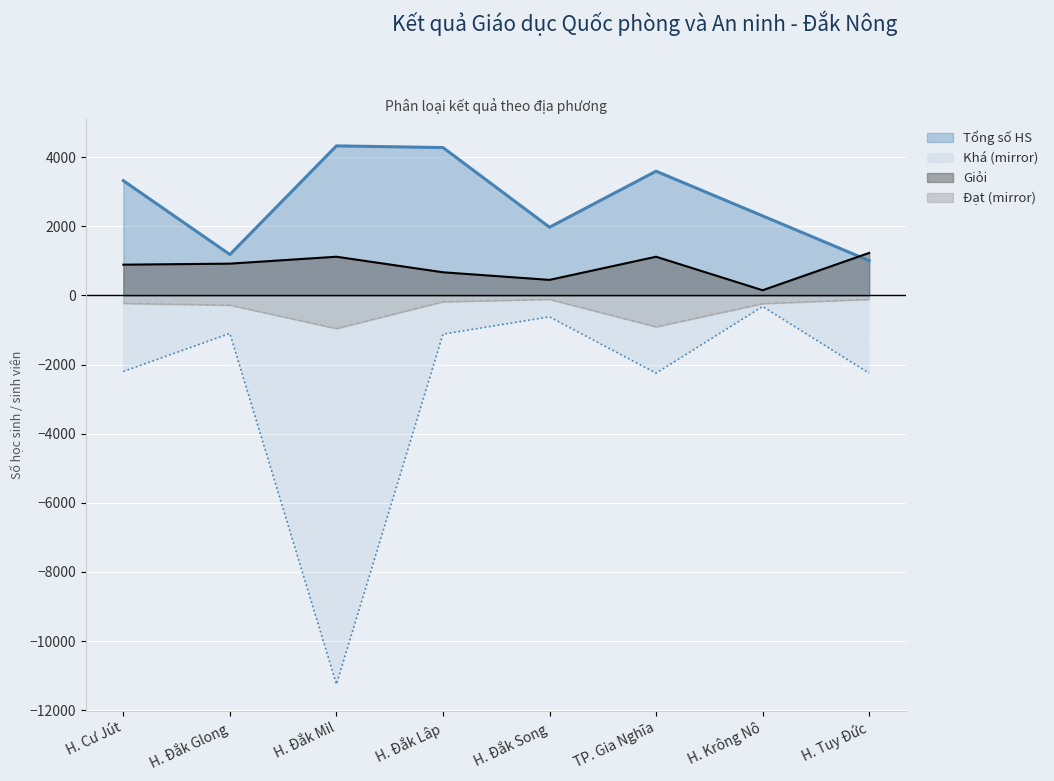

Reading left to right, list all the values displayed in this chart.

Tổng số HS: H. Cư Jút=3320	H. Đắk Glong=1184	H. Đắk Mil=4328	H. Đắk Lâp=4279	H. Đắk Song=1974	TP. Gia Nghĩa=3595	H. Krông Nô=2302	H. Tuy Đức=1007
Giỏi: H. Cư Jút=890	H. Đắk Glong=920	H. Đắk Mil=1120	H. Đắk Lâp=670	H. Đắk Song=450	TP. Gia Nghĩa=1120	H. Krông Nô=150	H. Tuy Đức=1230
Khá: H. Cư Jút=-2200	H. Đắk Glong=-1100	H. Đắk Mil=-11250	H. Đắk Lâp=-1120	H. Đắk Song=-620	TP. Gia Nghĩa=-2250	H. Krông Nô=-320	H. Tuy Đức=-2250
Đạt: H. Cư Jút=-230	H. Đắk Glong=-282	H. Đắk Mil=-958	H. Đắk Lâp=-184	H. Đắk Song=-114	TP. Gia Nghĩa=-909	H. Krông Nô=-237	H. Tuy Đức=-115